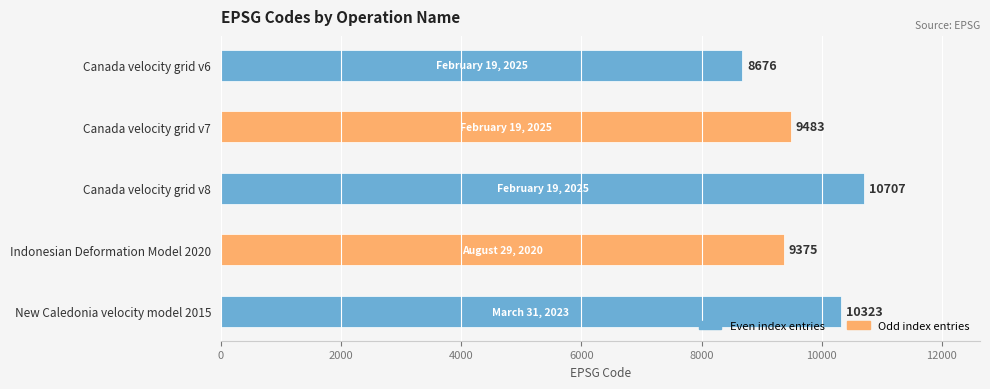

How many distinct data groups are displayed?

1